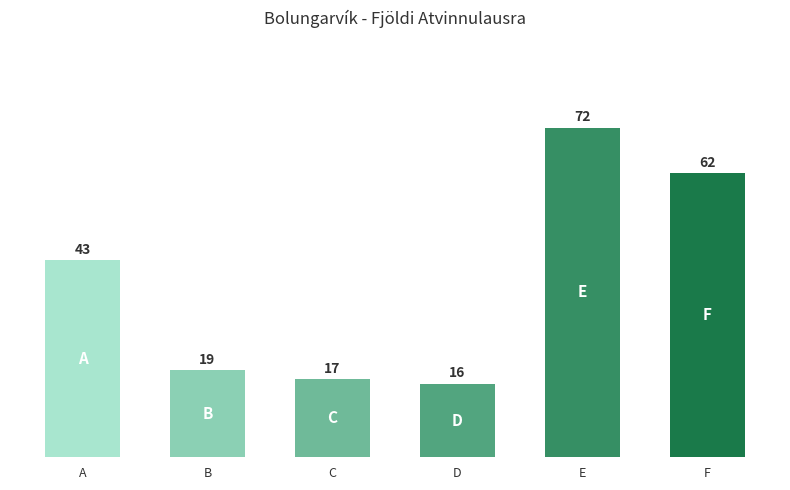

How many bars are there in total?

6